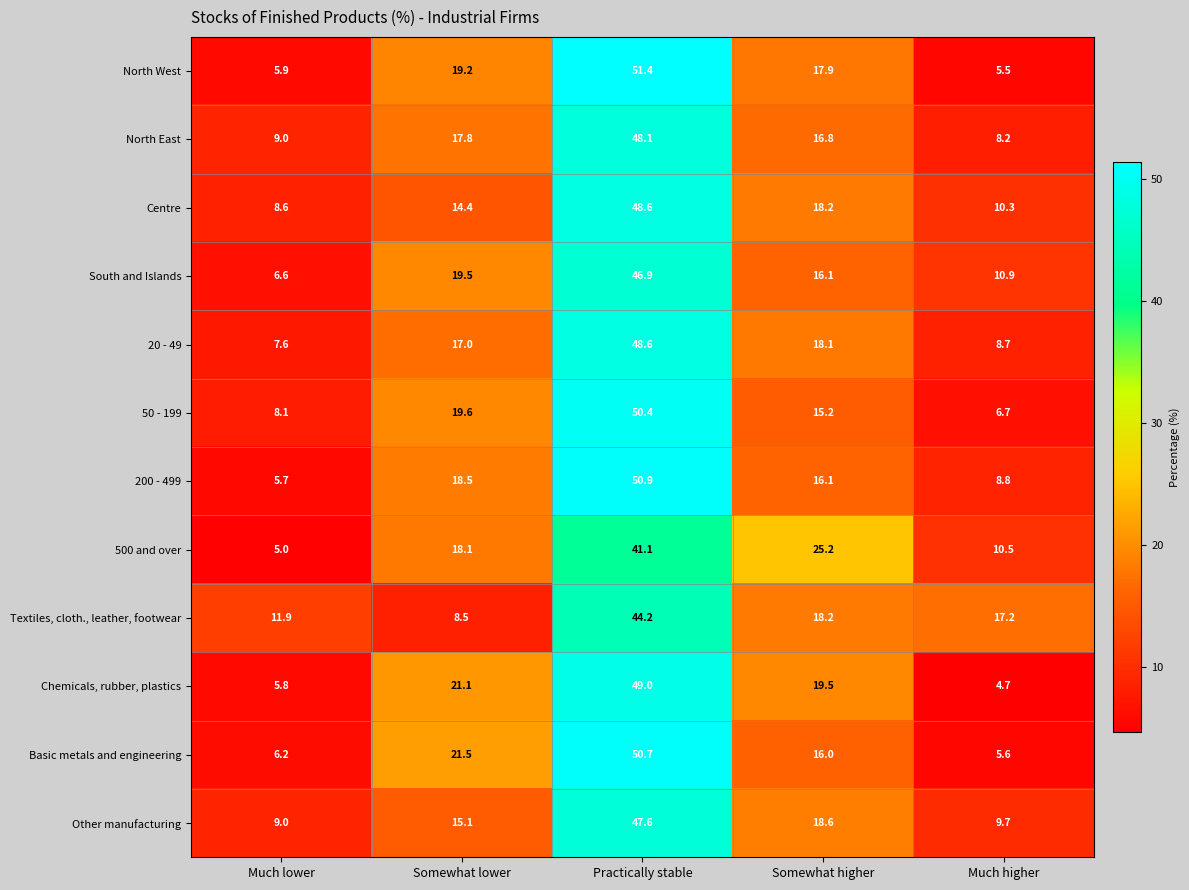

How many distinct data groups are displayed?

12